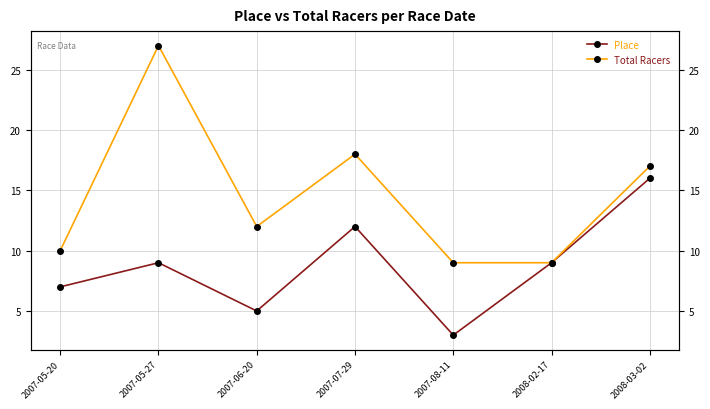

Which category has the lowest value in the Total Racers series?

2007-08-11